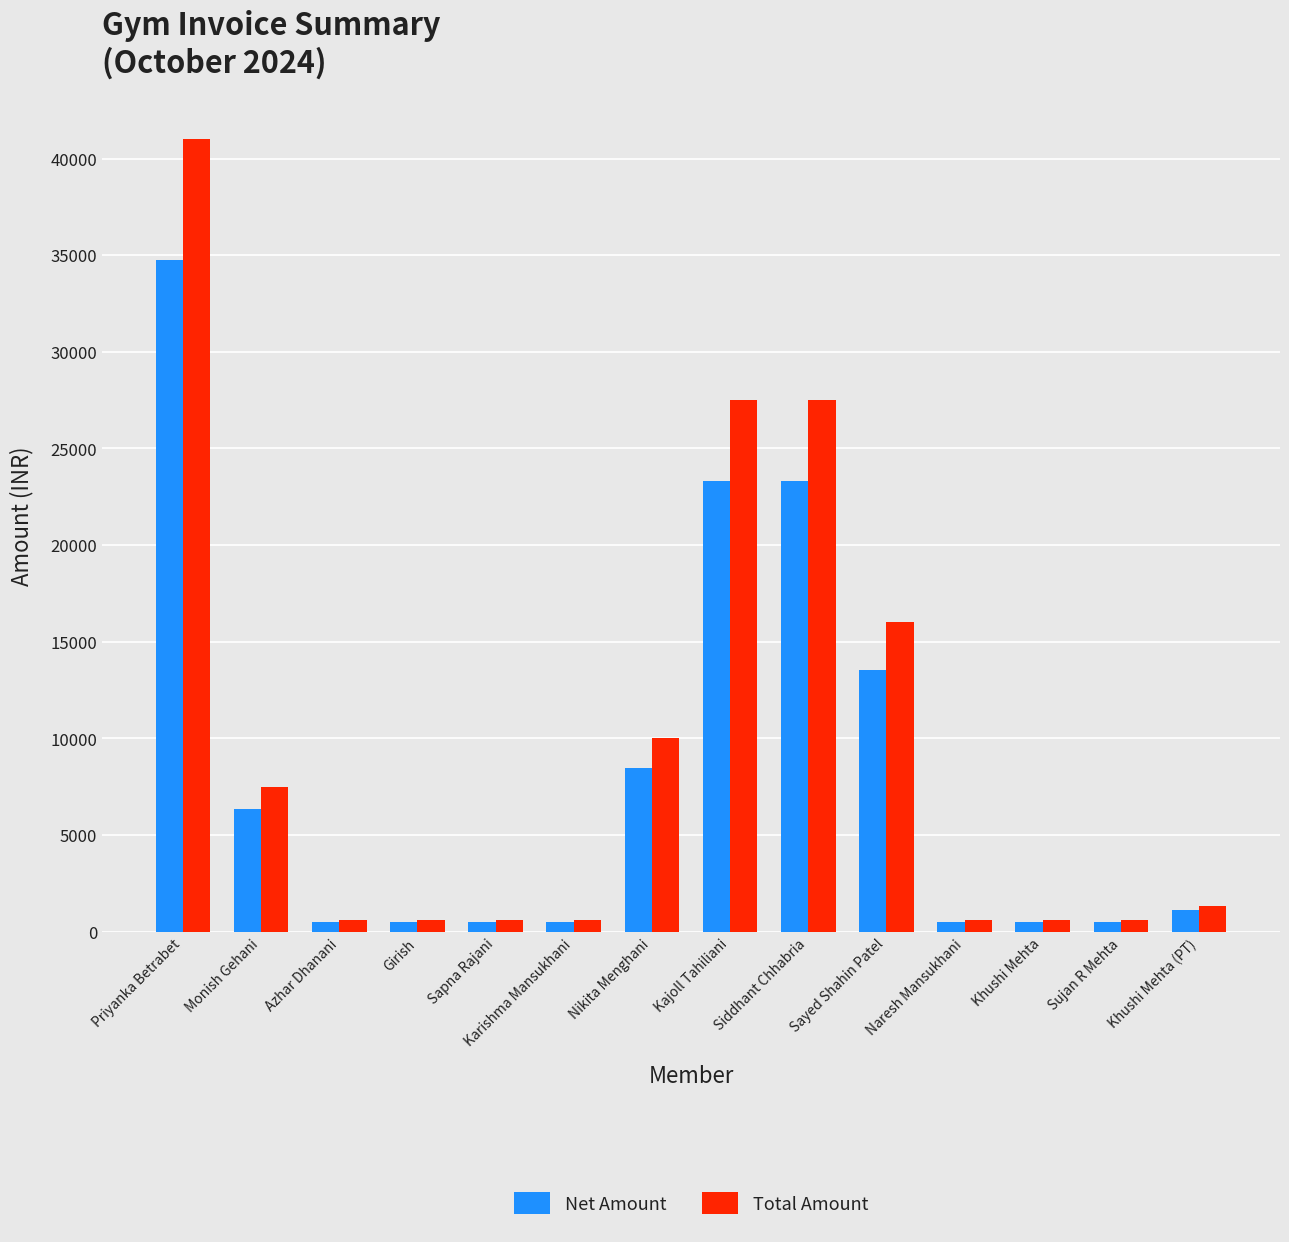

List the series in order of their peak value, highest first.

Total Amount, Net Amount